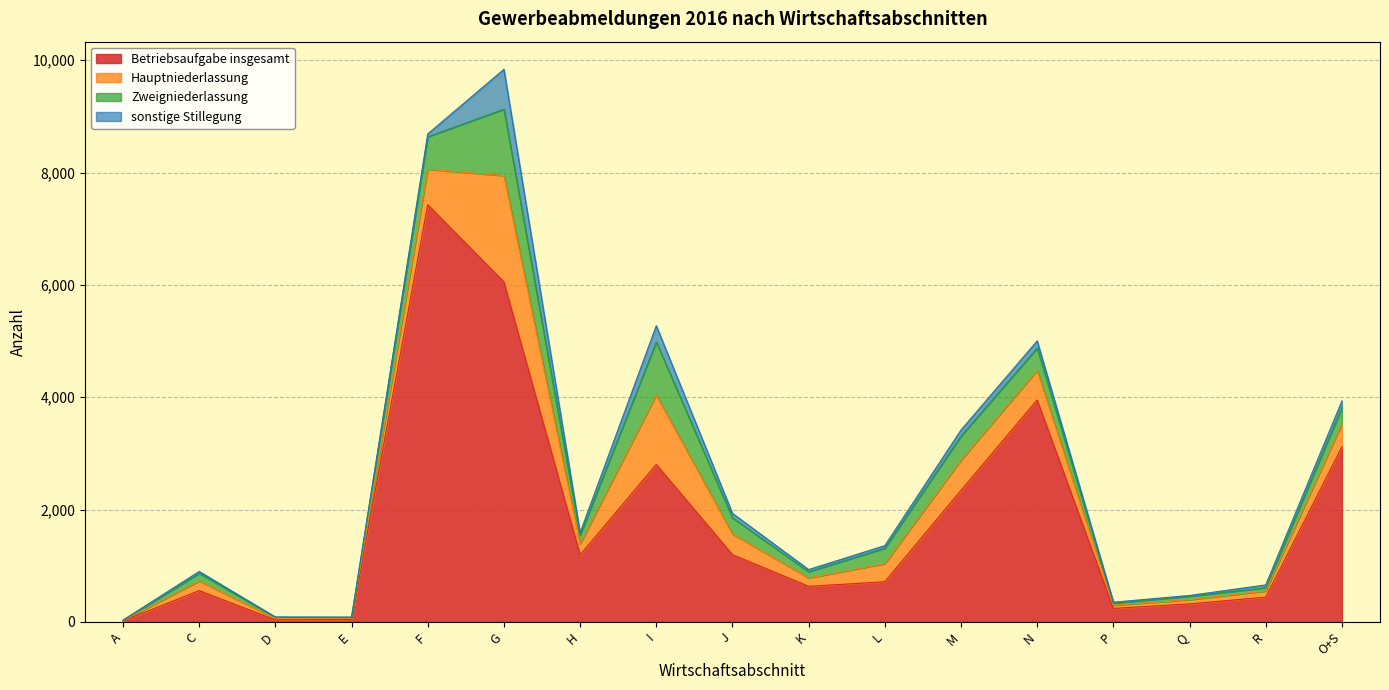

What is the label of the 5th point from the right?

N